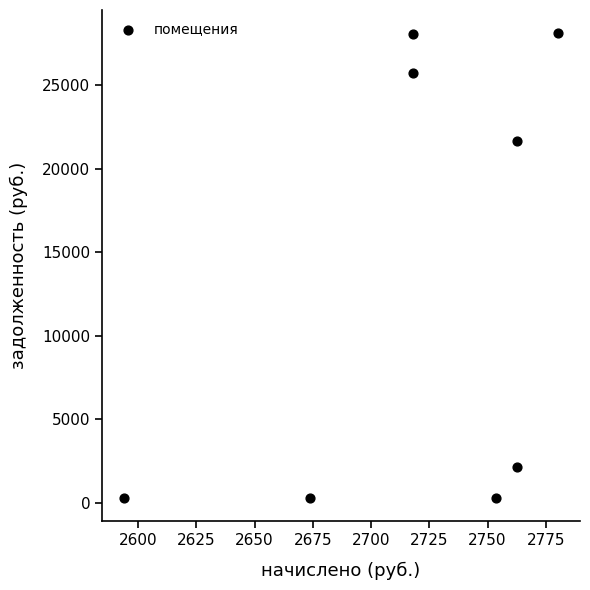

What is the average X value?

2720.4